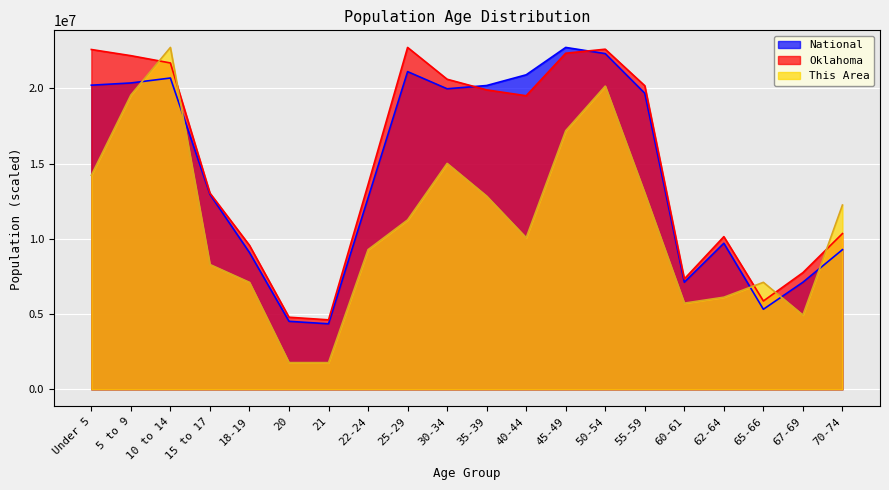

Rank the categories by Oklahoma value from lowest to highest.

21, 20, 65-66, 60-61, 67-69, 18-19, 62-64, 70-74, 15 to 17, 22-24, 40-44, 35-39, 55-59, 30-34, 10 to 14, 5 to 9, 45-49, Under 5, 50-54, 25-29